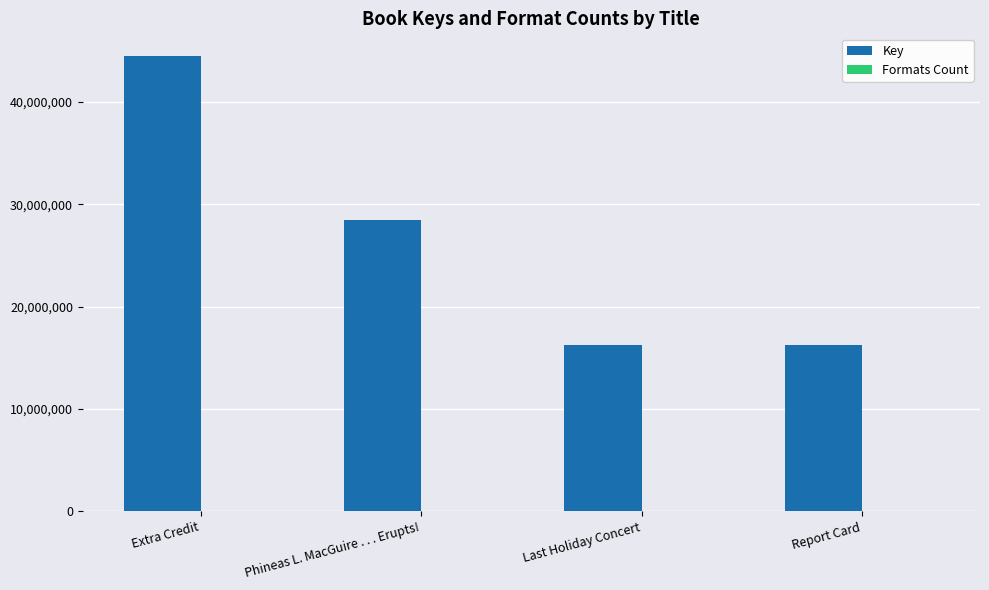

Which category has the highest value in the Key series?

Extra Credit